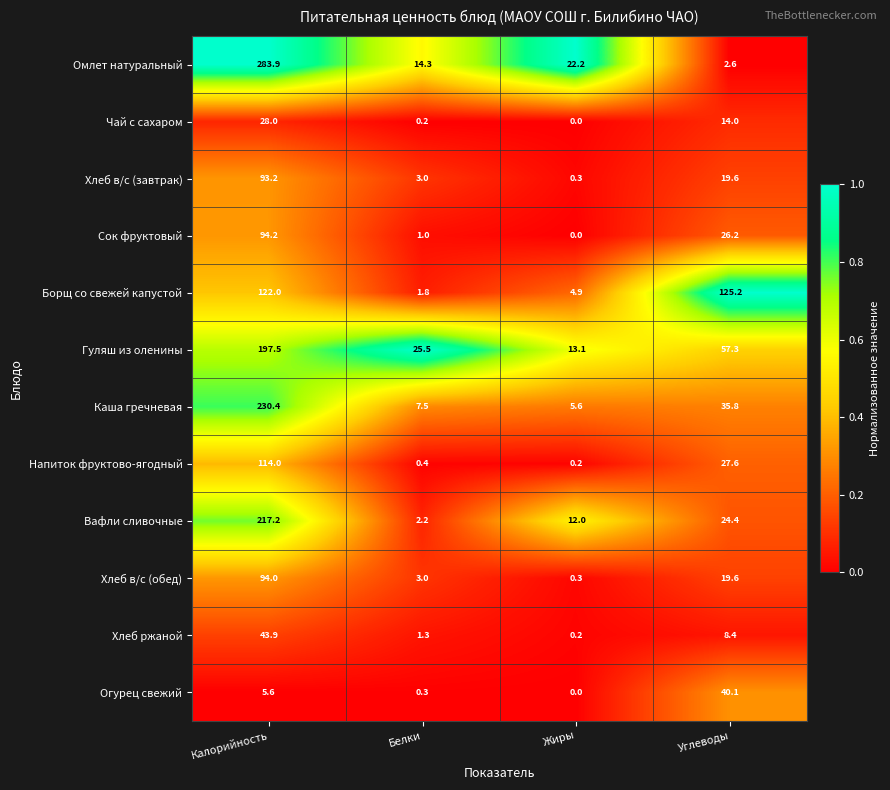

What is the difference between the Омлет натуральный values at Калорийность and Белки?

269.6